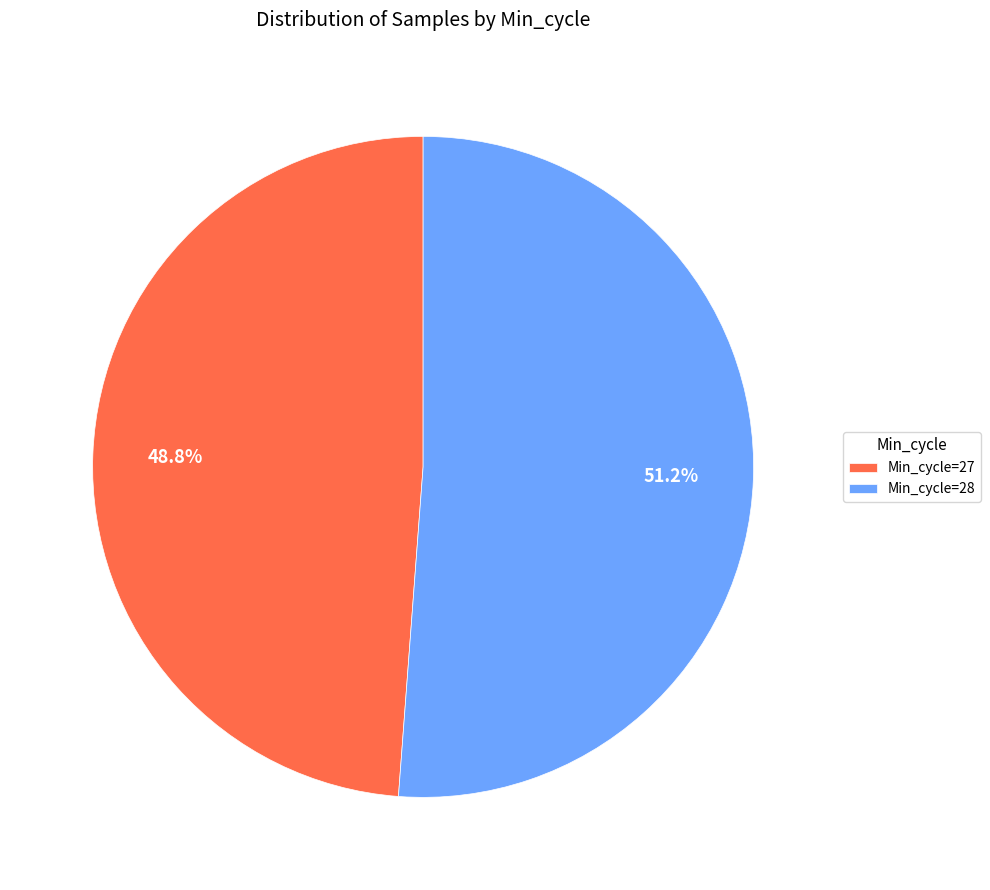

How many slices are in this pie chart?

2